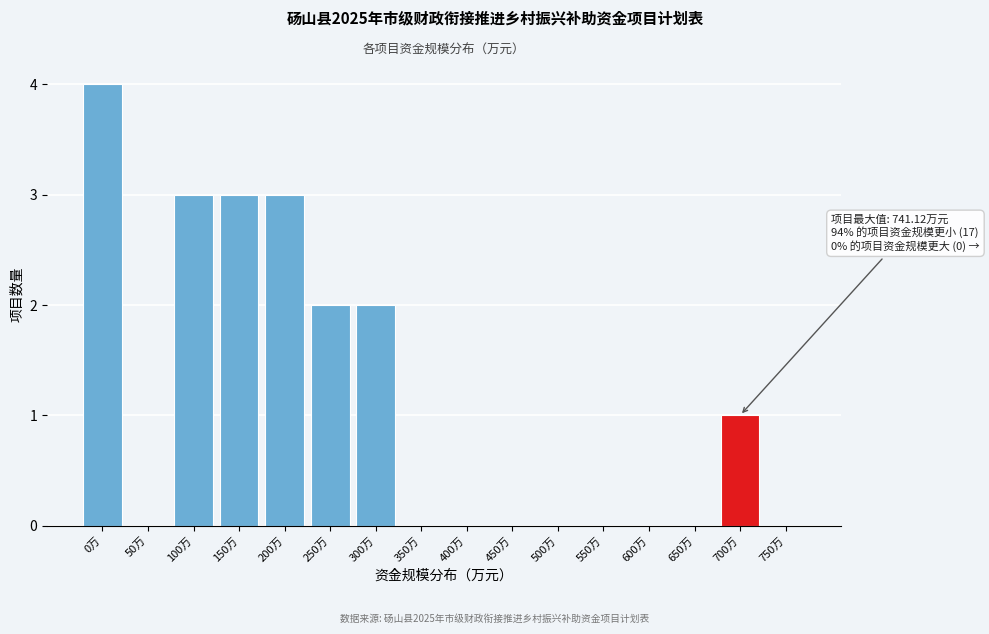

Reading left to right, transcribe all the data shown in this chart.

0万=4	50万=0	100万=3	150万=3	200万=3	250万=2	300万=2	350万=0	400万=0	450万=0	500万=0	550万=0	600万=0	650万=0	700万=1	750万=0